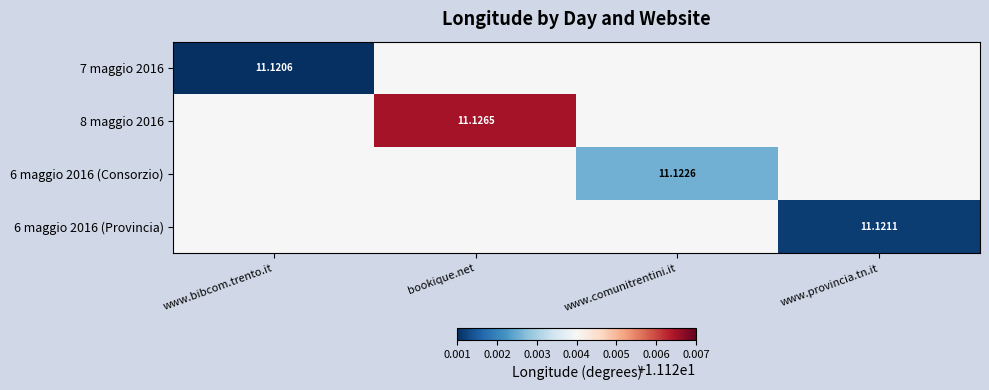

Is the value of 7 maggio 2016 at www.bibcom.trento.it greater than the value of 6 maggio 2016 (Provincia) at www.provincia.tn.it?

No